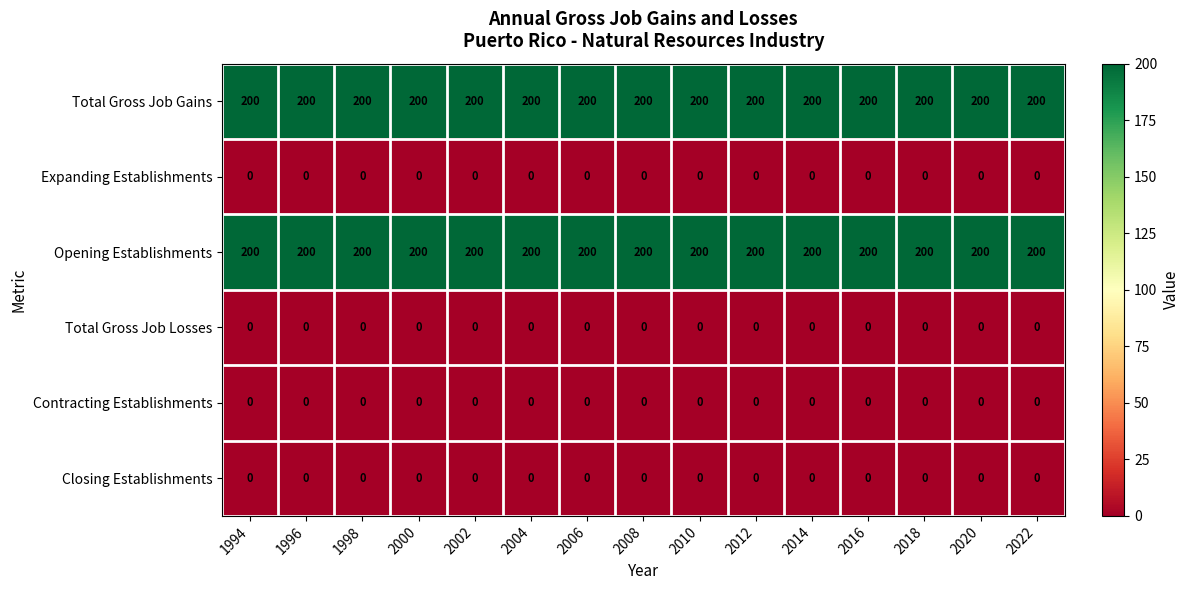

True or false: Closing Establishments has a value of 0 at 2018.

True